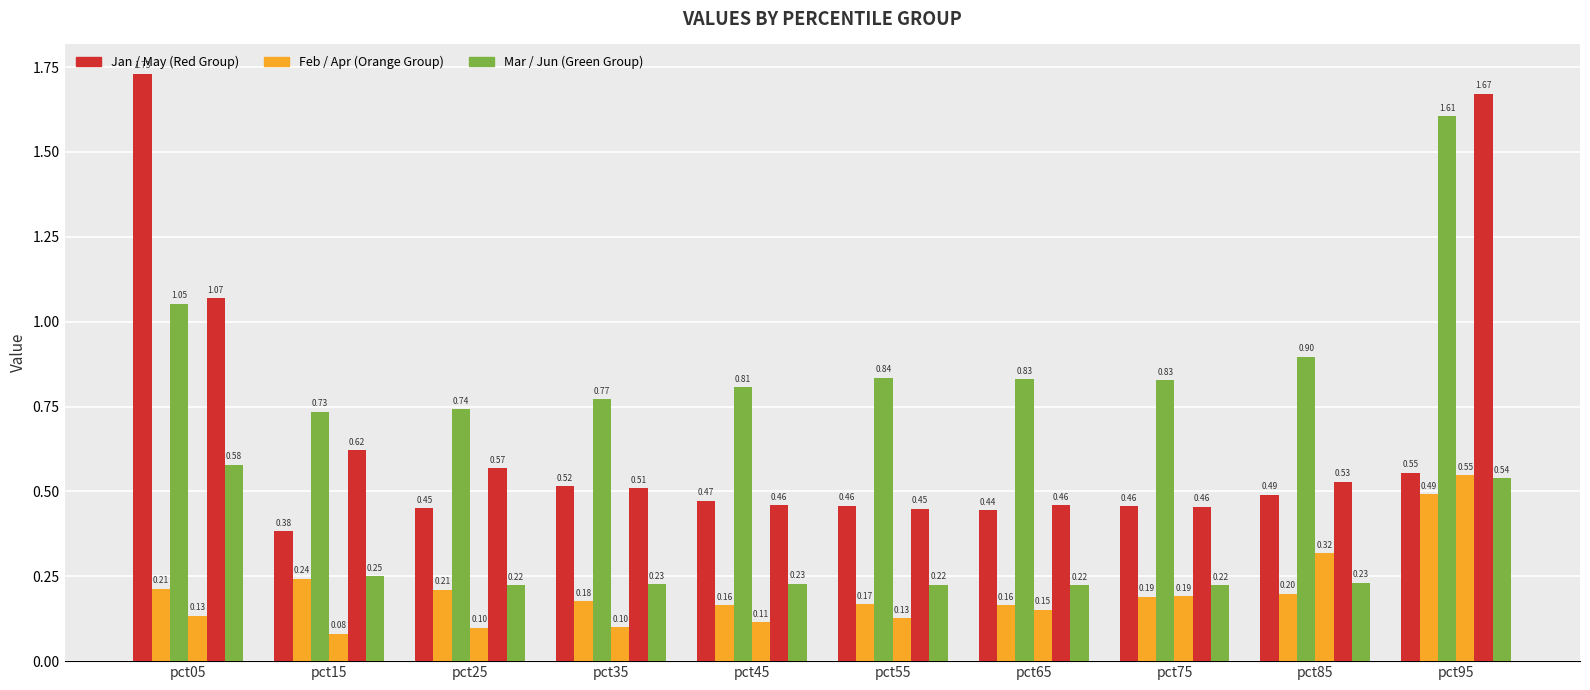

What is the spread (max minus min) of values at pct95?

1.2